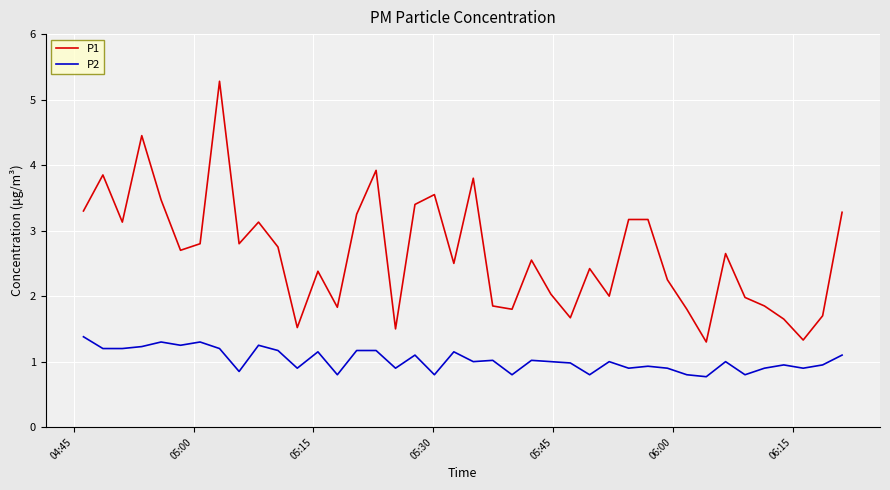

What is the lowest value of the P2 series?

0.8